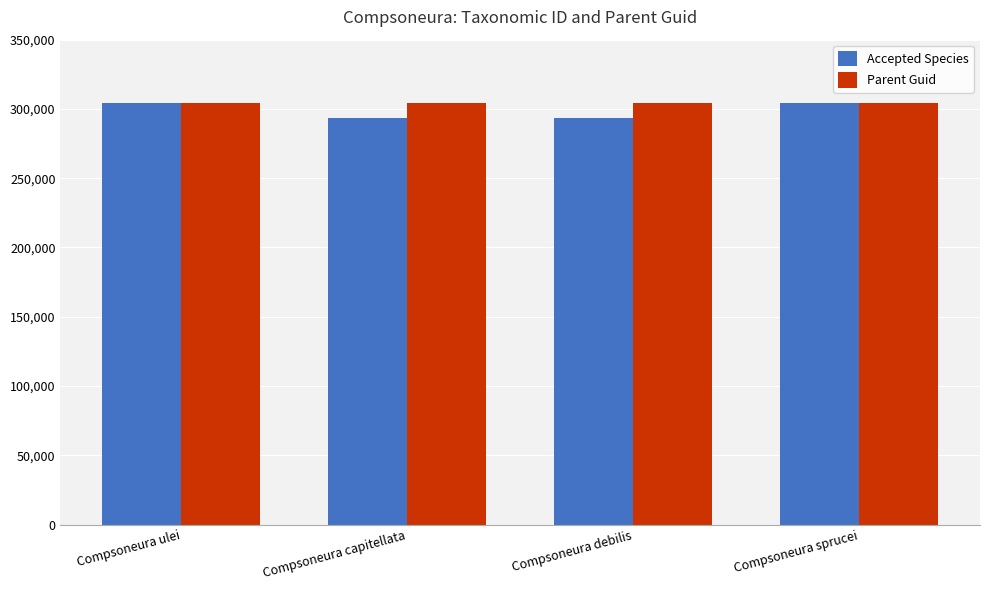

Rank the series by their average value, from highest to lowest.

Parent Guid, Accepted Species